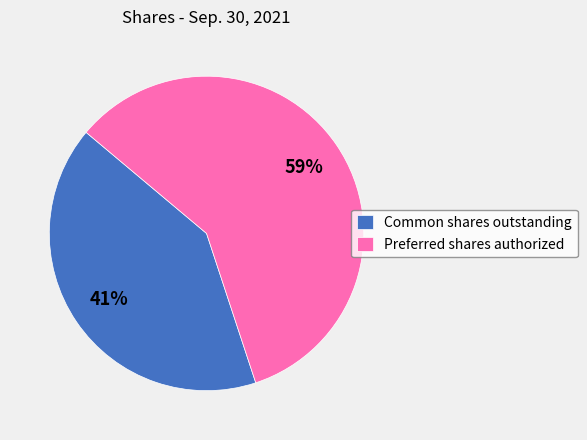

Which slice is the largest?

Preferred shares authorized